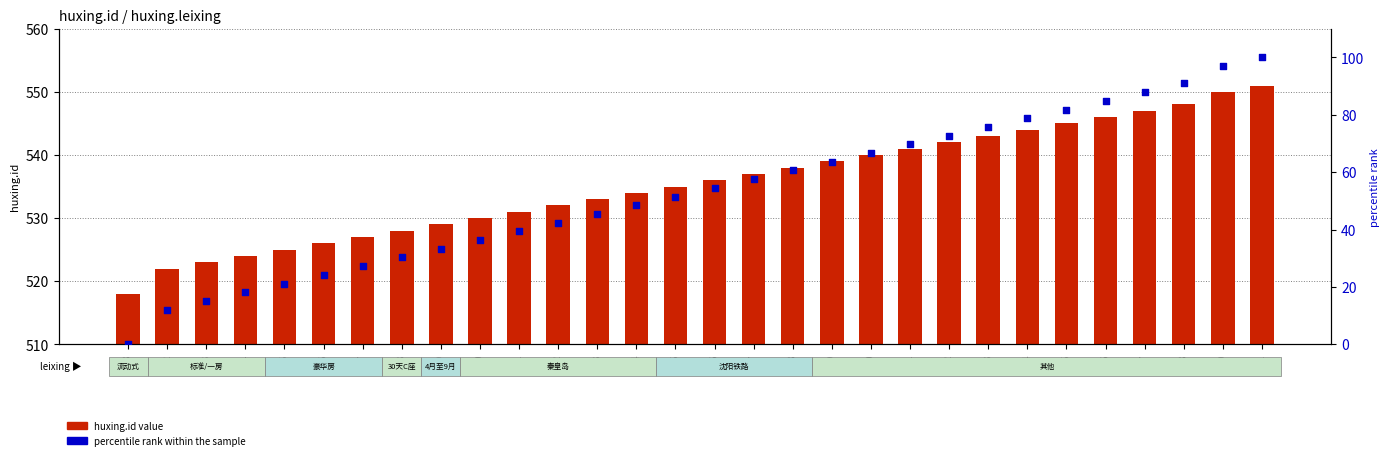

What is the total value across all series at 528?

558.3